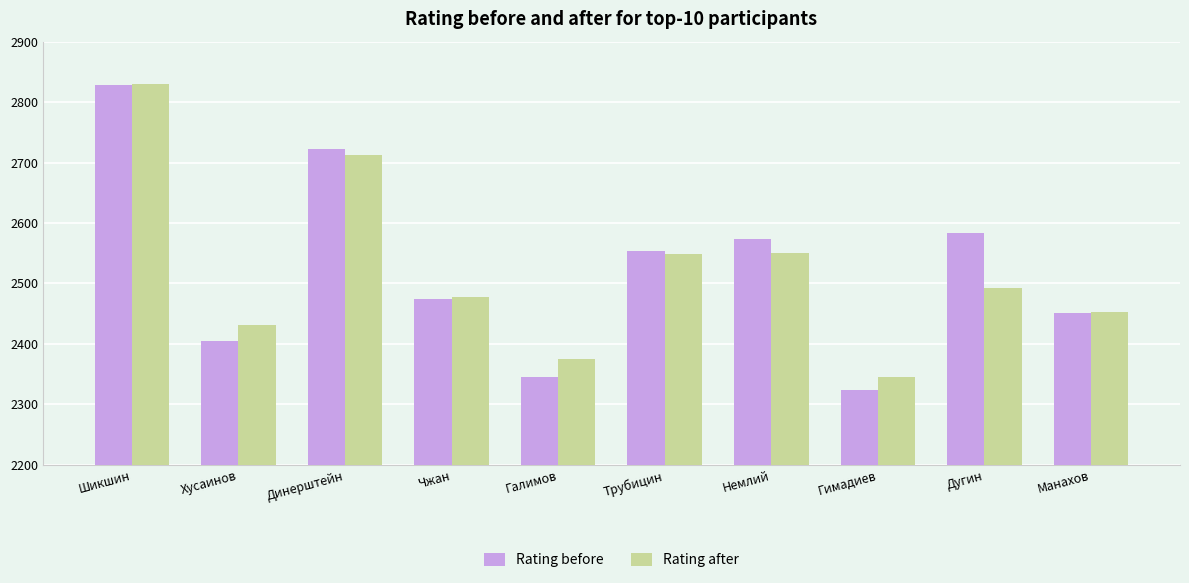

What is the minimum value for Rating after?

2345